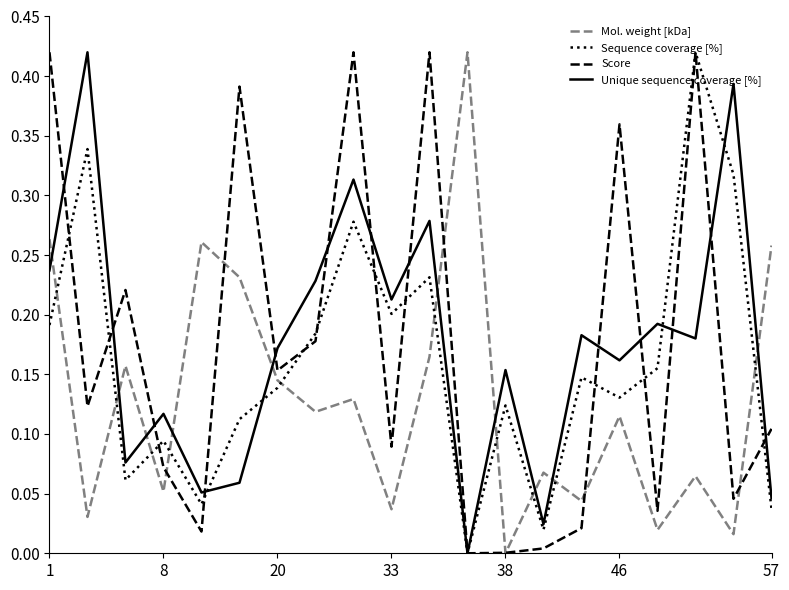

True or false: Mol. weight [kDa] and Unique sequence coverage [%] cross at least once.

True